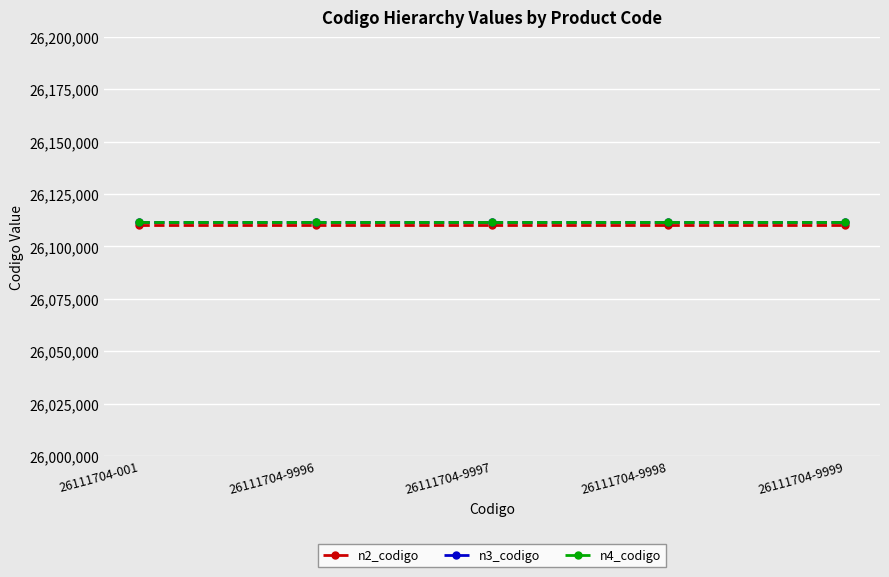

Does the chart have visible grid lines?

Yes